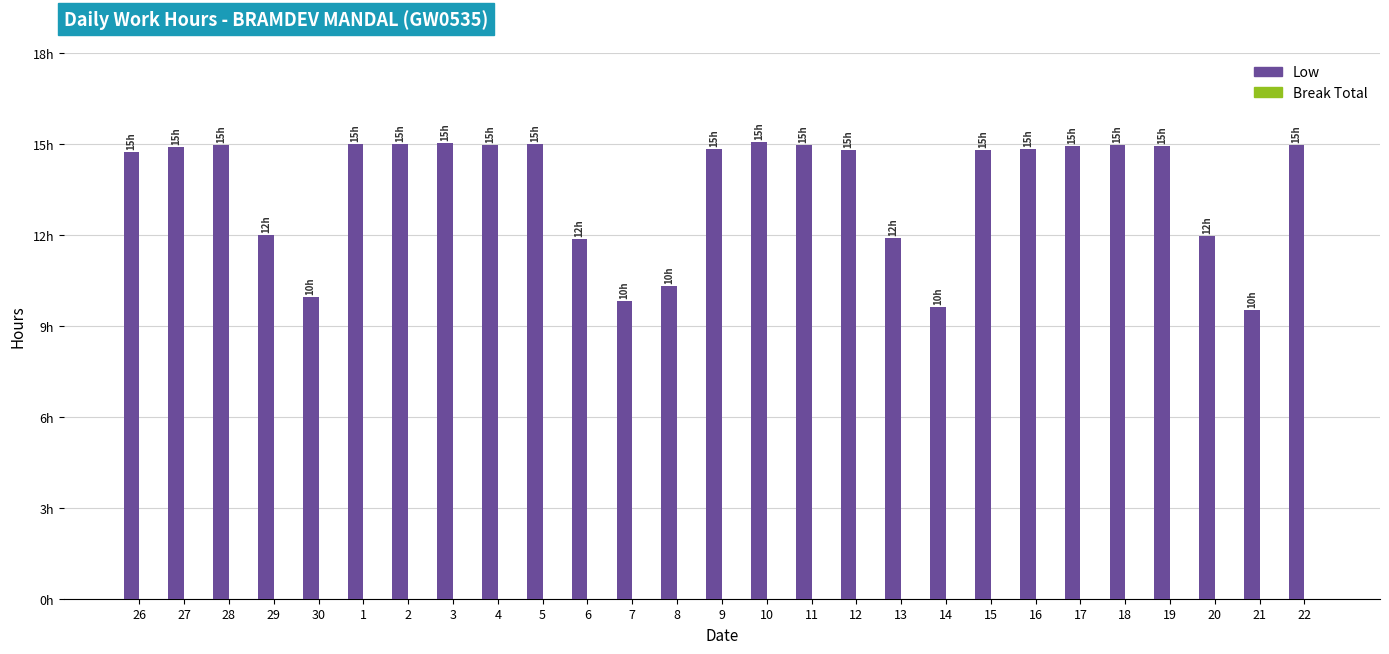

Reading left to right, transcribe all the data shown in this chart.

Low: 26=14.7	27=14.9	28=15.0	29=12.0	30=9.9	1=15.0	2=15.0	3=15.0	4=15.0	5=15.0	6=11.9	7=9.8	8=10.3	9=14.8	10=15.1	11=14.9	12=14.8	13=11.9	14=9.6	15=14.8	16=14.8	17=14.9	18=15.0	19=14.9	20=11.9	21=9.5	22=14.9
Break Total: 26=0.0	27=0.0	28=0.0	29=0.0	30=0.0	1=0.0	2=0.0	3=0.0	4=0.0	5=0.0	6=0.0	7=0.0	8=0.0	9=0.0	10=0.0	11=0.0	12=0.0	13=0.0	14=0.0	15=0.0	16=0.0	17=0.0	18=0.0	19=0.0	20=0.0	21=0.0	22=0.0